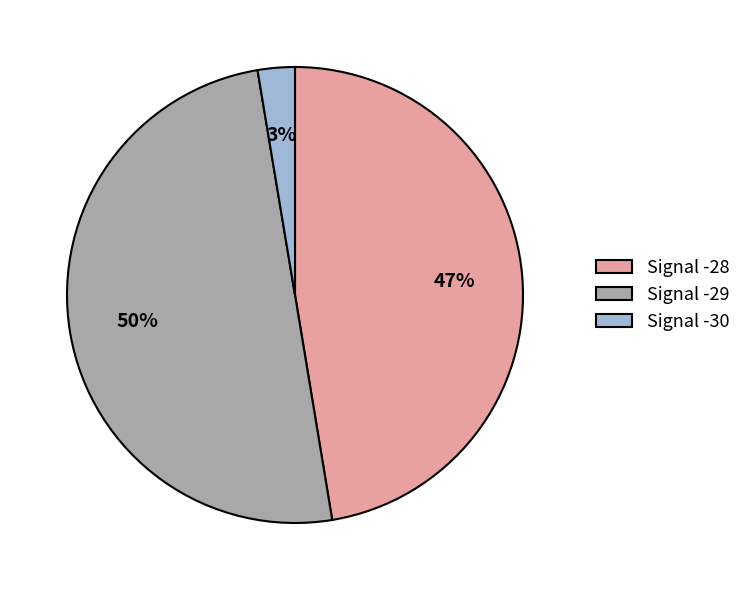

Does Signal -30 account for over 50% of the chart?

No